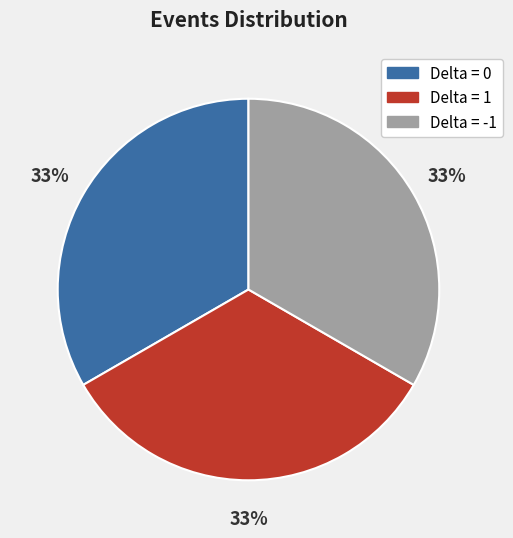

To the nearest percent, what is the difference between the largest and smallest slice percentages?

0%